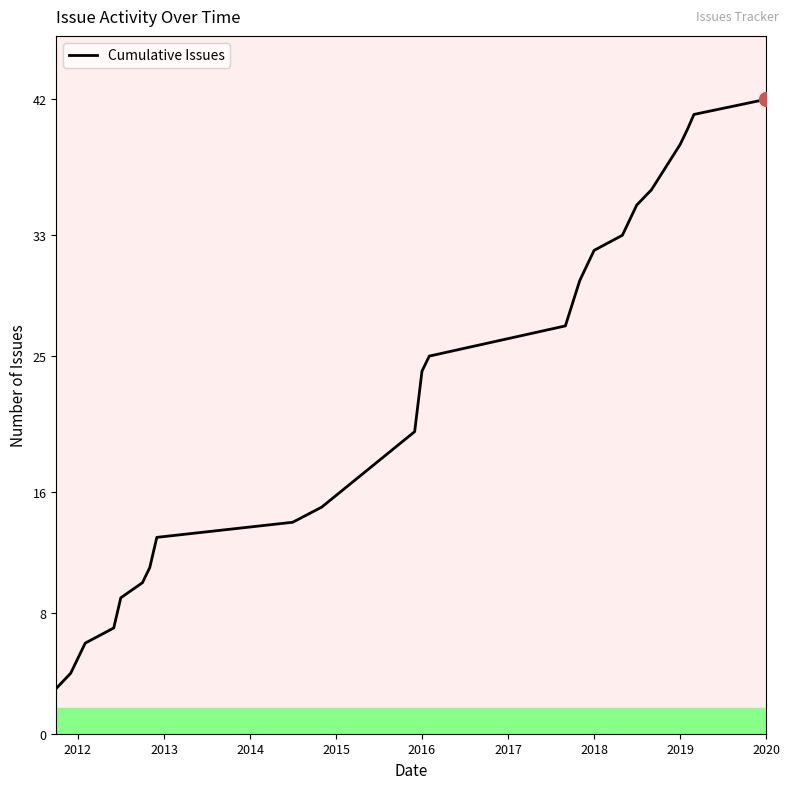

What is the difference between the maximum and minimum values?

39